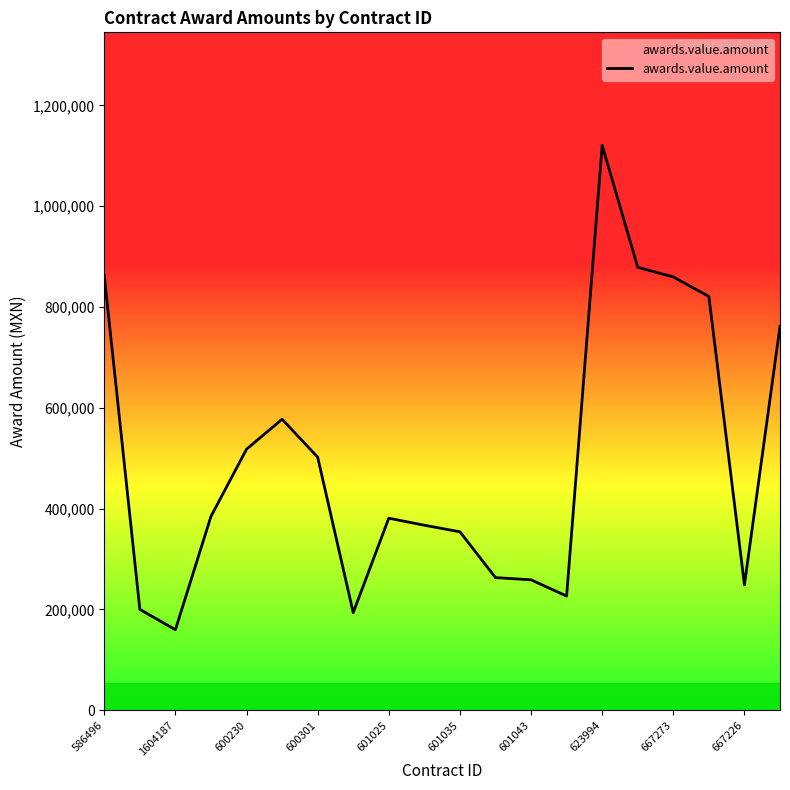

What is the minimum value shown in the chart?

159597.1